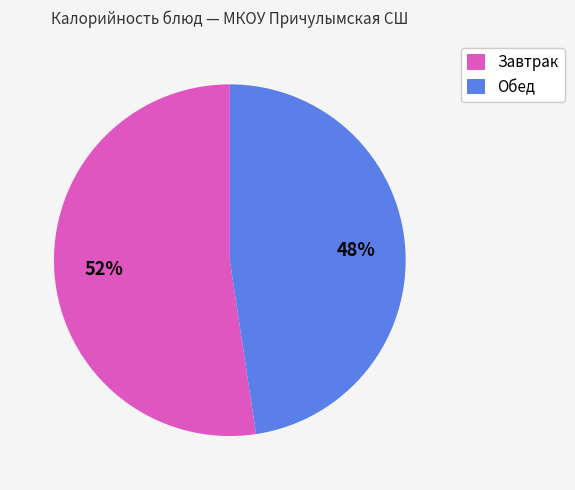

To the nearest percent, what percentage of the pie is Завтрак?

52%